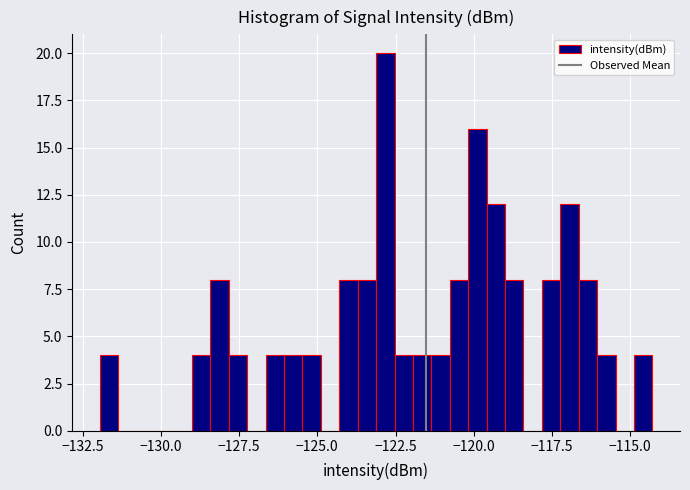

Read against the x-axis, roughly where is the centre of the tallest bar?

-123.0